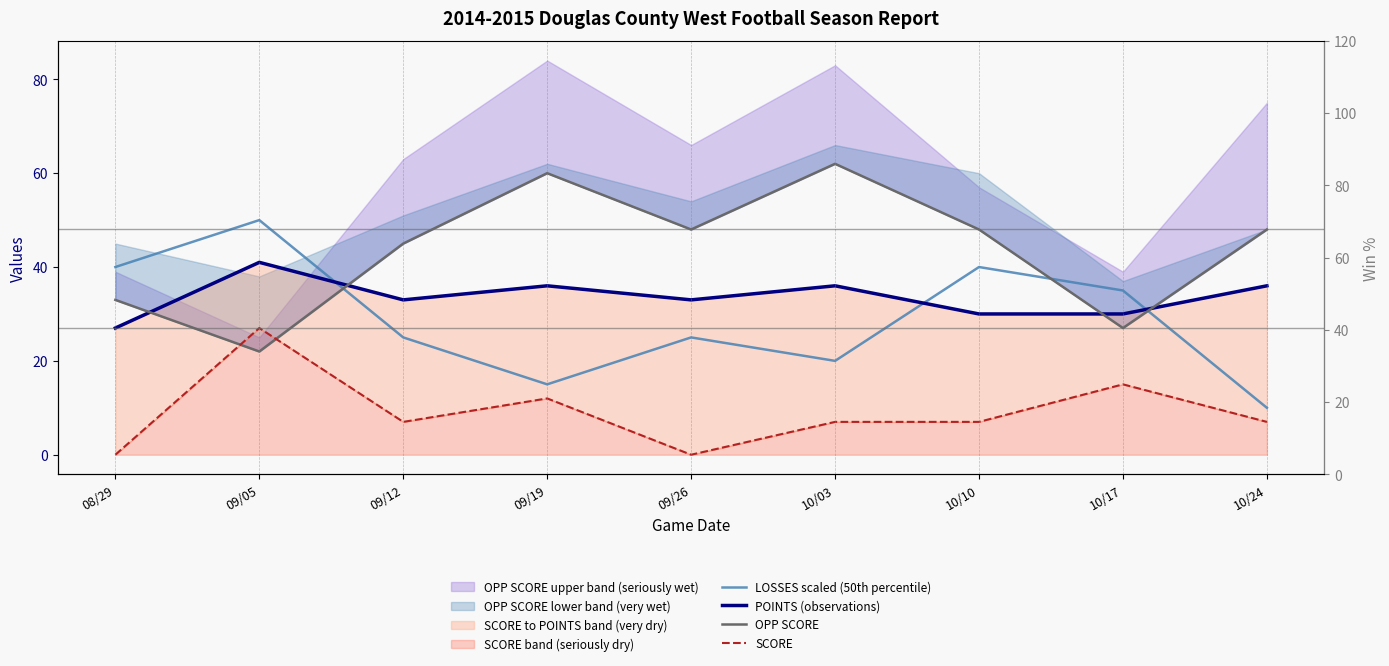

Reading left to right, what are all the values shown in this chart?

LOSSES scaled (50th percentile): 08/29=40	09/05=50	09/12=25	09/19=15	09/26=25	10/03=20	10/10=40	10/17=35	10/24=10
POINTS (observations): 08/29=27	09/05=41	09/12=33	09/19=36	09/26=33	10/03=36	10/10=30	10/17=30	10/24=36
OPP SCORE: 08/29=33	09/05=22	09/12=45	09/19=60	09/26=48	10/03=62	10/10=48	10/17=27	10/24=48
SCORE: 08/29=0	09/05=27	09/12=7	09/19=12	09/26=0	10/03=7	10/10=7	10/17=15	10/24=7